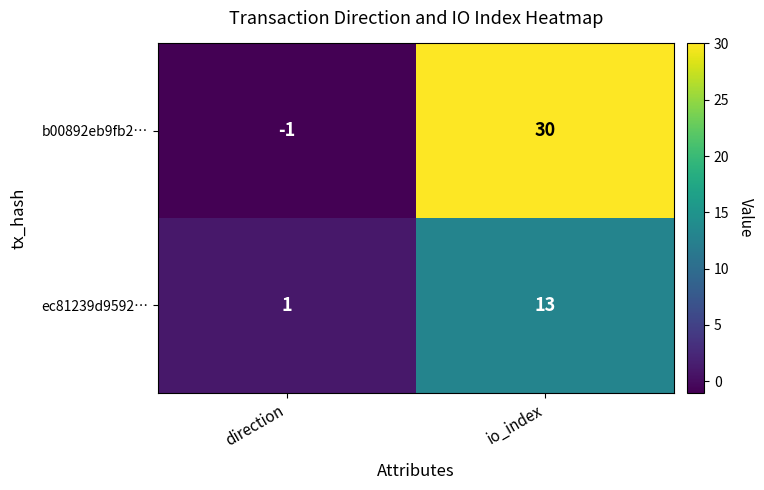

The ec81239d9592… series shows 1 at direction. True or false?

True